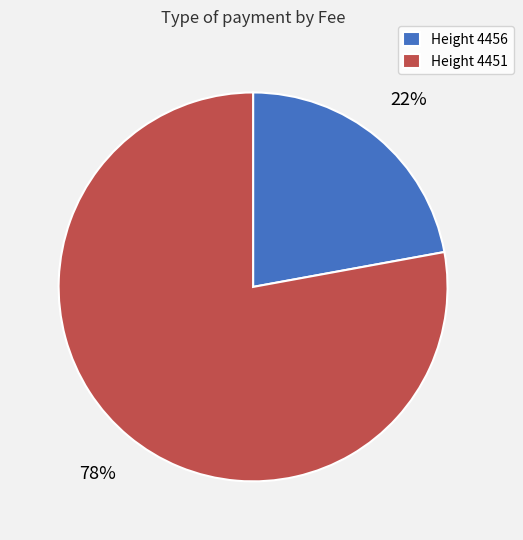

To the nearest percent, what is the average slice percentage?

50%